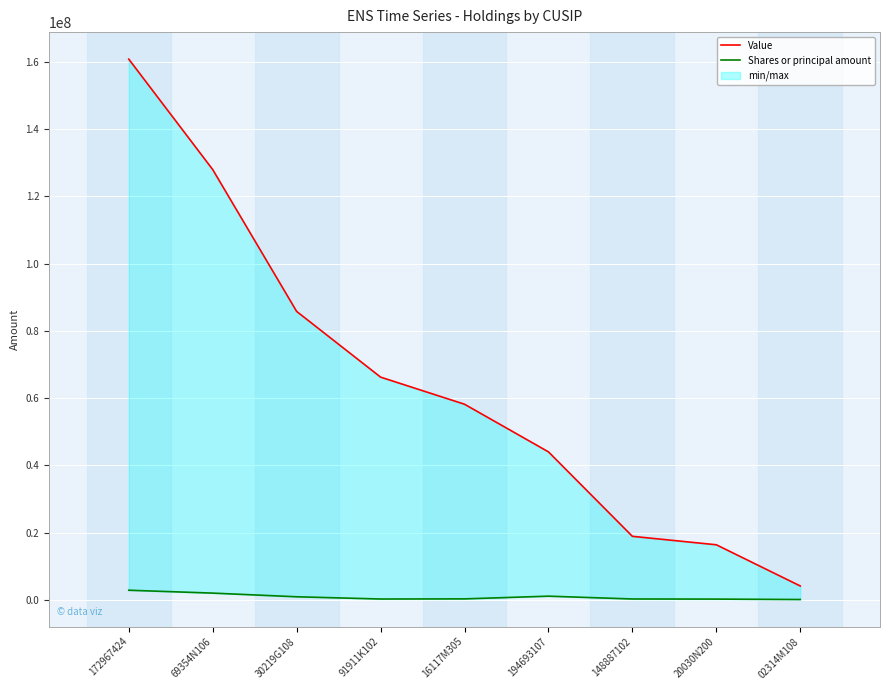

What is the difference between the maximum and minimum values in the Value series?

156632000